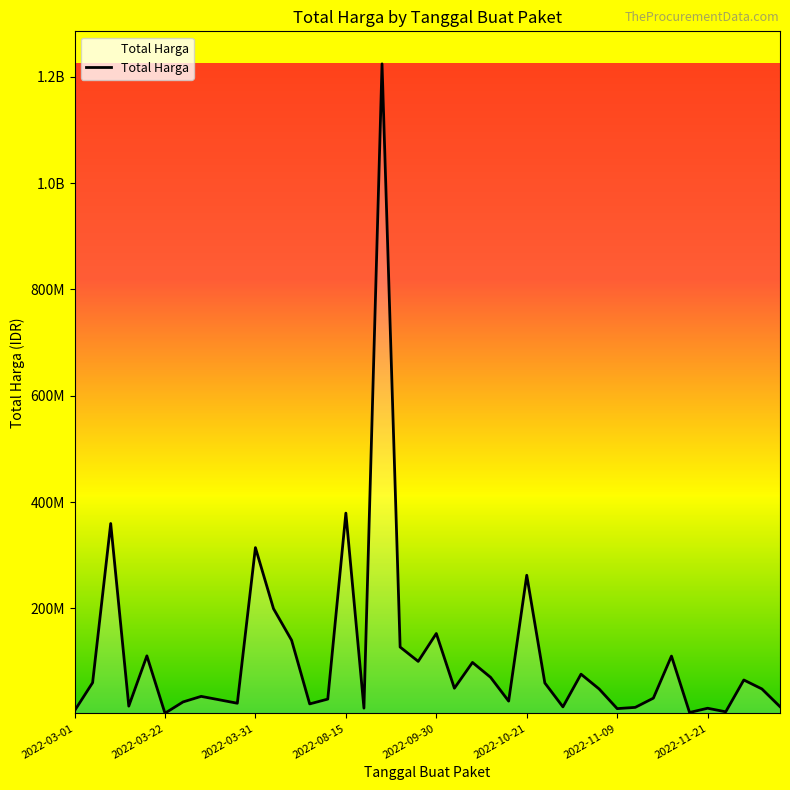

Does the chart have visible grid lines?

No